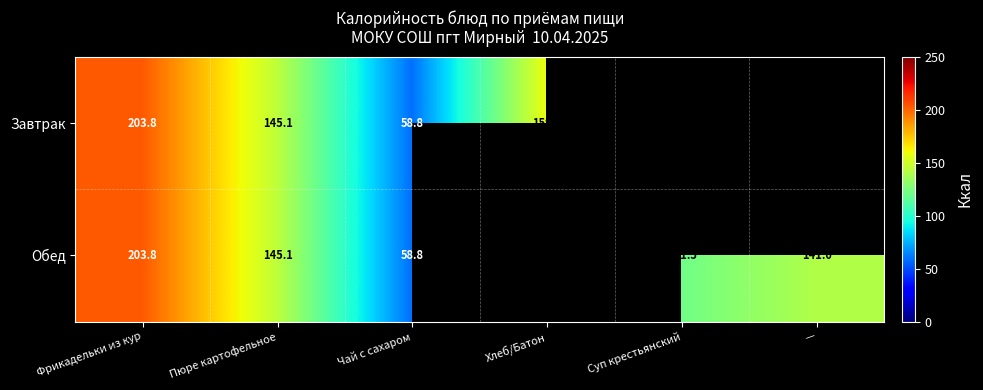

Is it true that Обед equals 91.8 at Чай с сахаром?

False